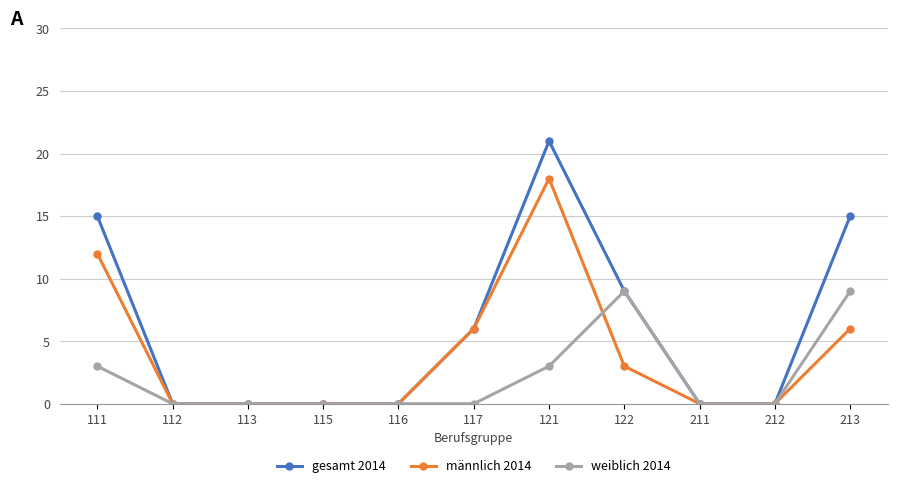

True or false: männlich 2014 has more than 0 points higher than both neighbors.

True